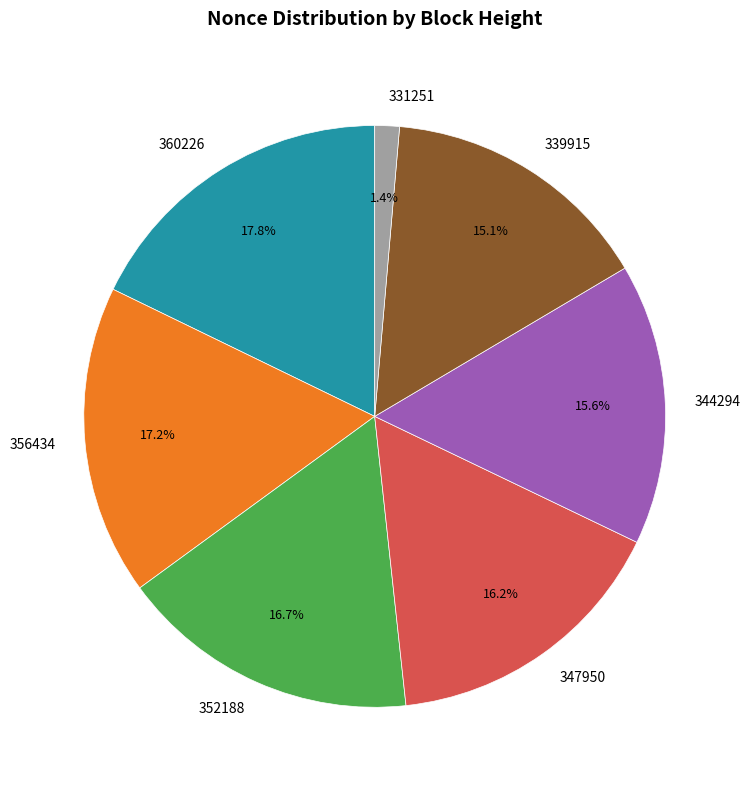

Is there any slice that represents more than half of the pie?

No